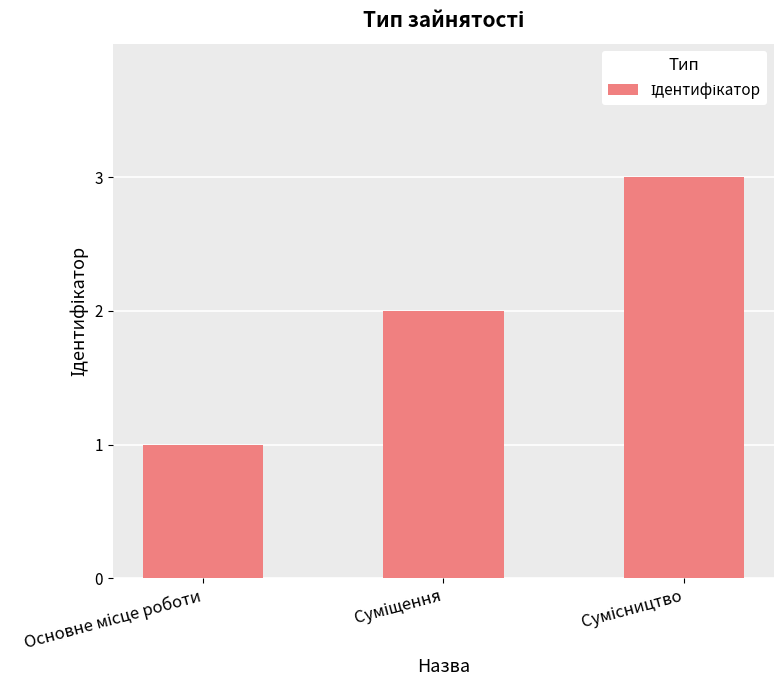

What is the sum of all values?

6